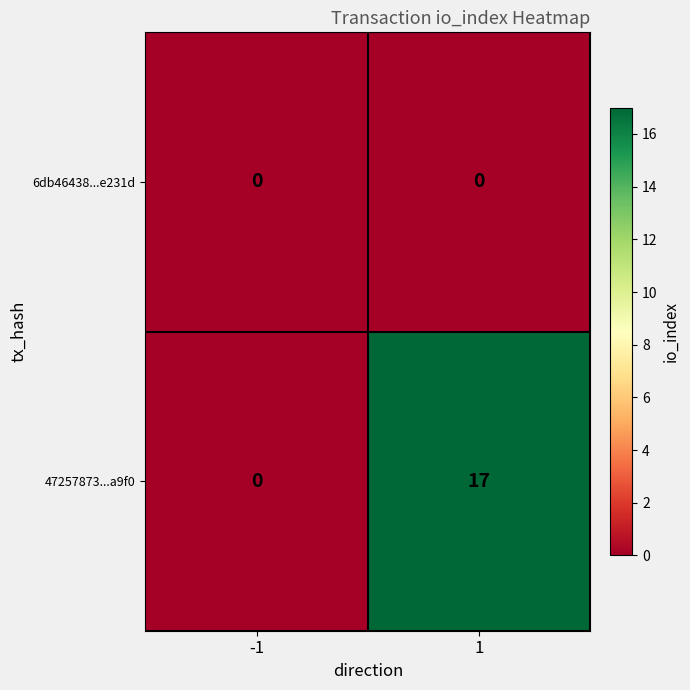

Reading left to right, extract all data points from this chart.

6db46438...e231d: -1=0	1=0
47257873...a9f0: -1=0	1=17